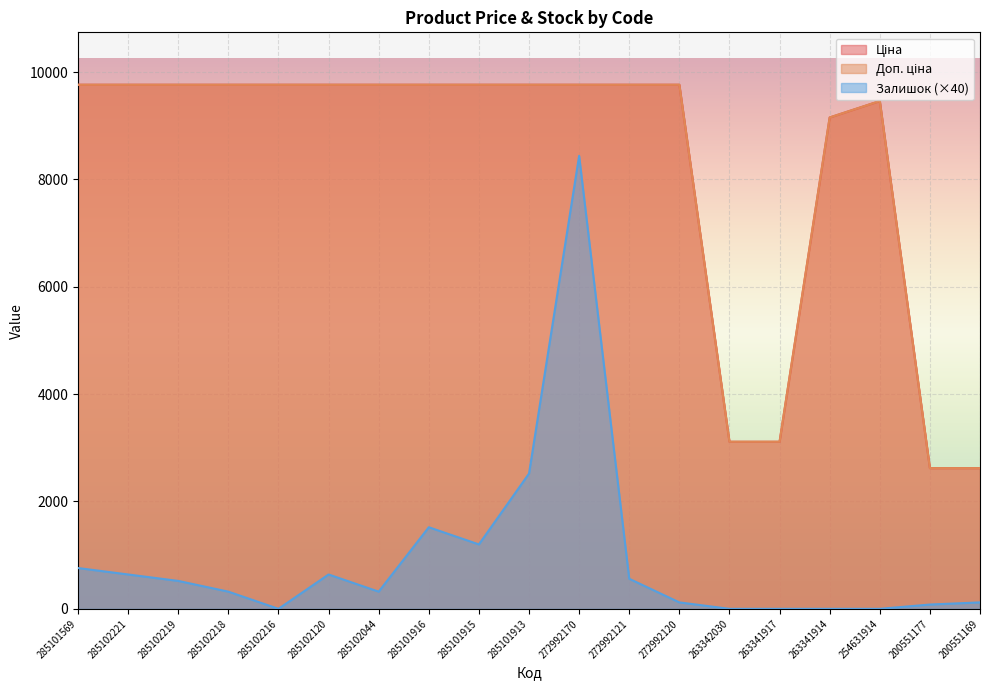

Reading left to right, transcribe all the data shown in this chart.

Ціна: 285101569=9764.4	285102221=9764.4	285102219=9764.4	285102218=9764.4	285102216=9764.4	285102120=9764.4	285102044=9764.4	285101916=9764.4	285101915=9764.4	285101913=9764.4	272992170=9764.4	272992121=9764.4	272992120=9764.4	263342030=3112.5	263341917=3112.5	263341914=9154.5	254631914=9460.9	200551177=2621.3	200551169=2621.3
Доп. ціна: 285101569=9764.4	285102221=9764.4	285102219=9764.4	285102218=9764.4	285102216=9764.4	285102120=9764.4	285102044=9764.4	285101916=9764.4	285101915=9764.4	285101913=9764.4	272992170=9764.4	272992121=9764.4	272992120=9764.4	263342030=3113.0	263341917=3113.0	263341914=9154.5	254631914=9460.9	200551177=2621.0	200551169=2621.0
Залишок: 285101569=760.0	285102221=640.0	285102219=520.0	285102218=320.0	285102216=0.0	285102120=640.0	285102044=320.0	285101916=1520.0	285101915=1200.0	285101913=2520.0	272992170=8440.0	272992121=560.0	272992120=120.0	263342030=0.0	263341917=0.0	263341914=0.0	254631914=0.0	200551177=80.0	200551169=120.0